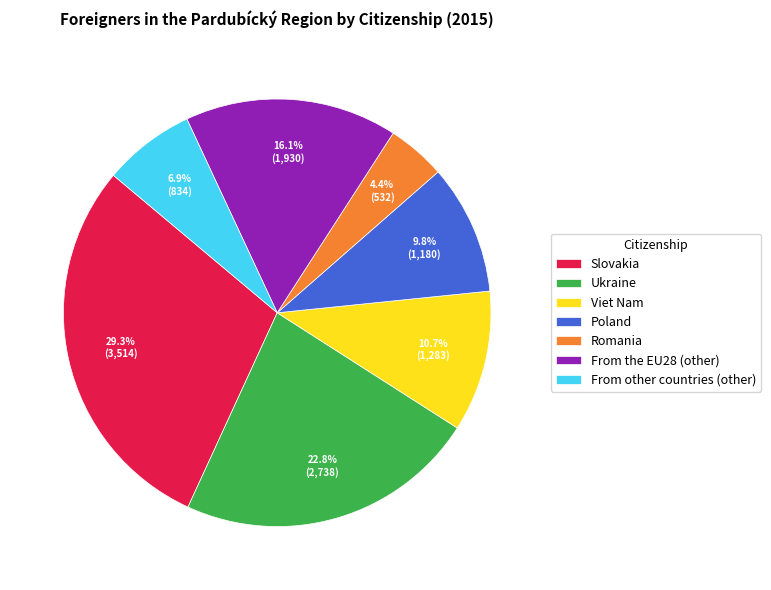

The Poland slice represents 10% of the pie. True or false?

True